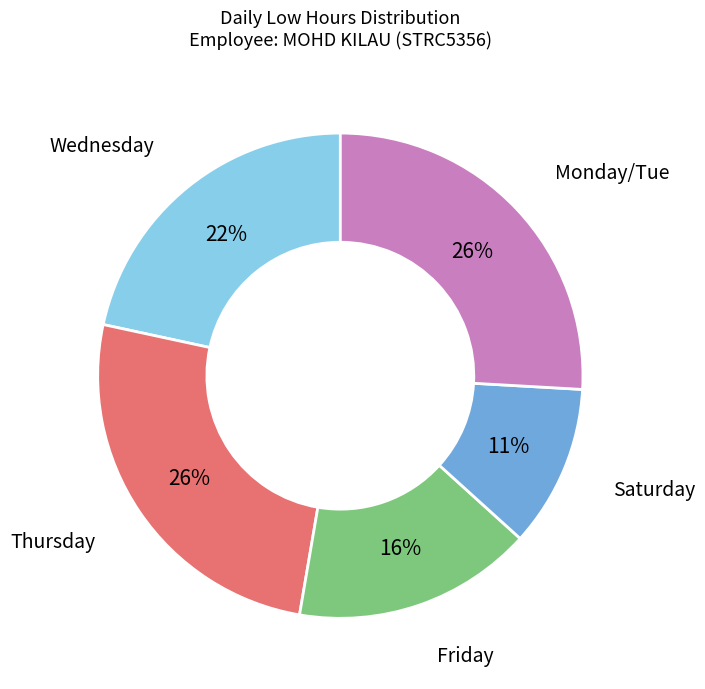

Count the number of slices in the pie.

5